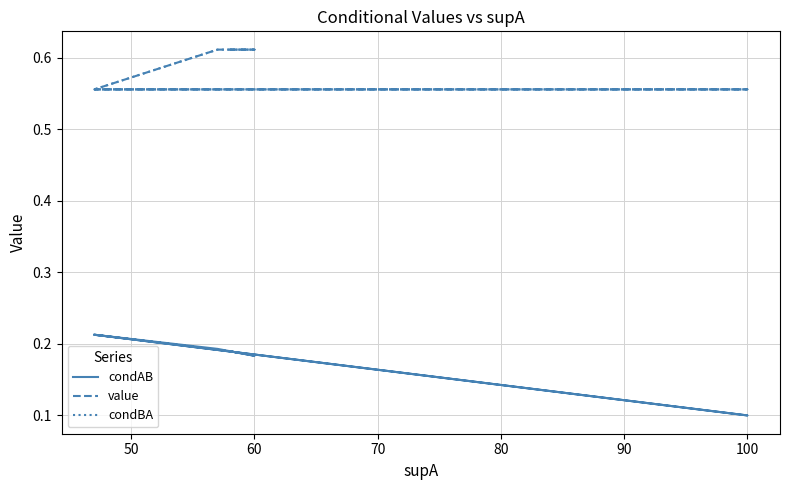

Does the chart have visible grid lines?

Yes